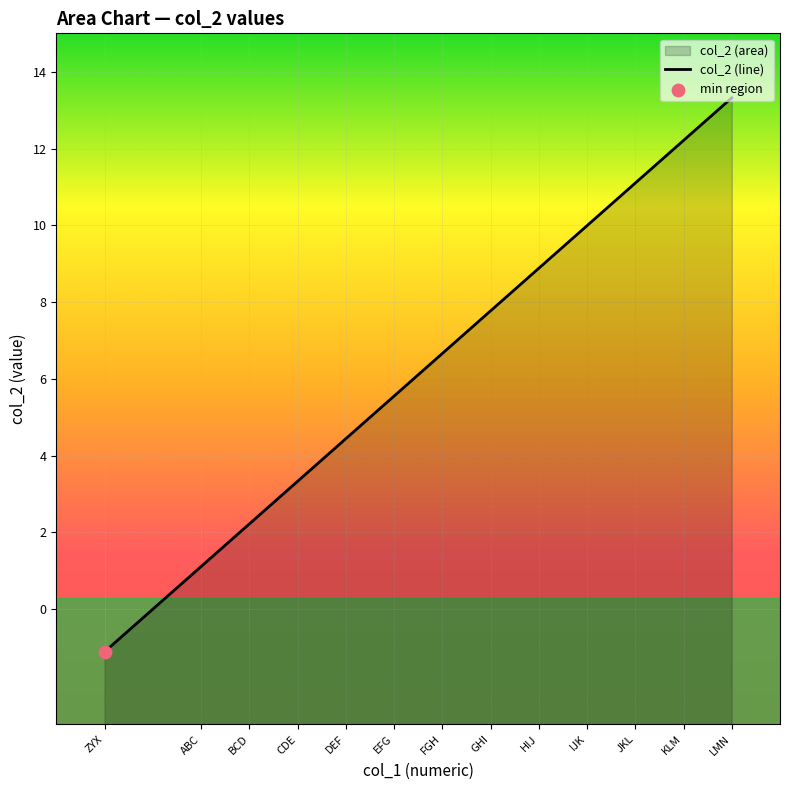

Approximately how many times larger is the value at ABC compared to GHI?

0.1